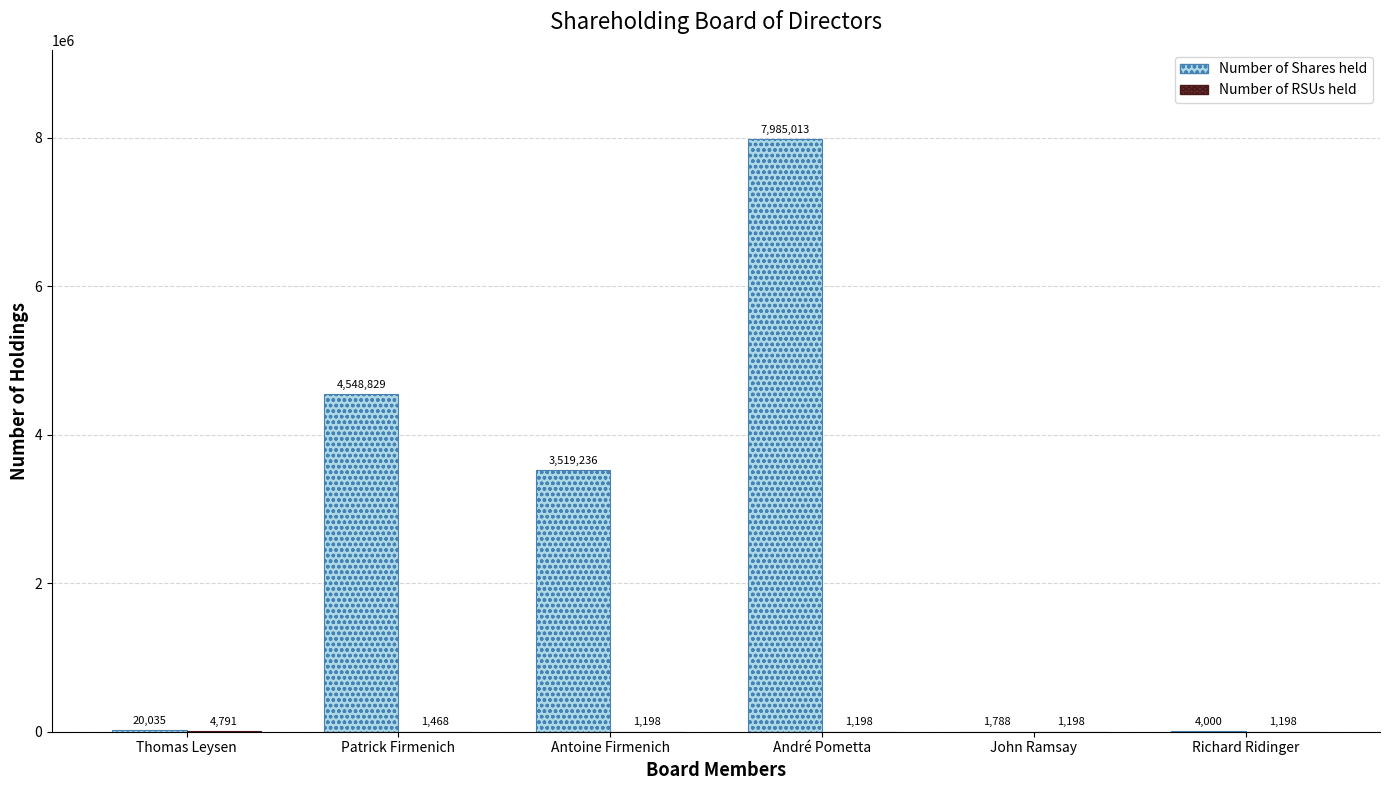

Which label corresponds to the largest value in the chart?

André Pometta